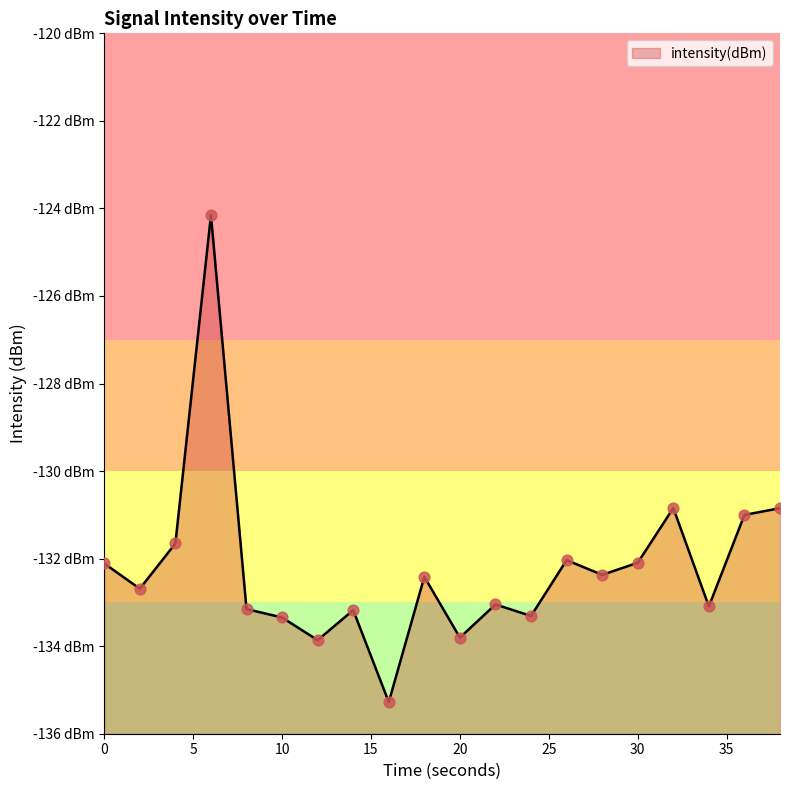

What is the change in value from 0 to 35?

-1.1